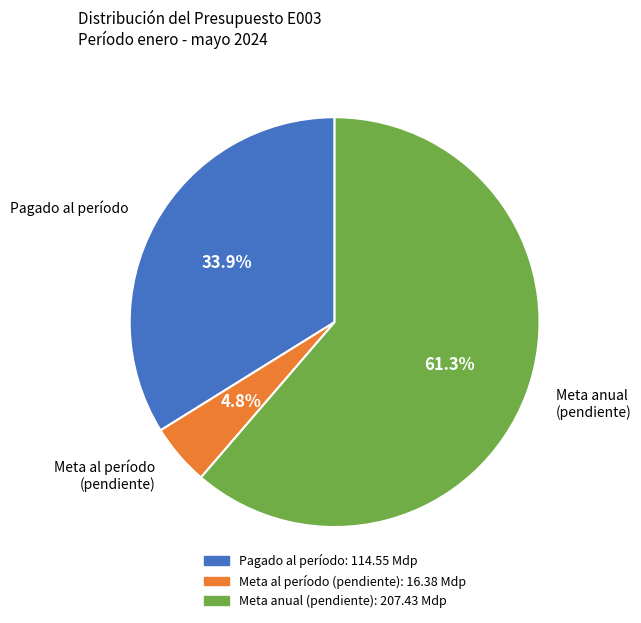

What is the largest slice in the pie chart?

Meta anual